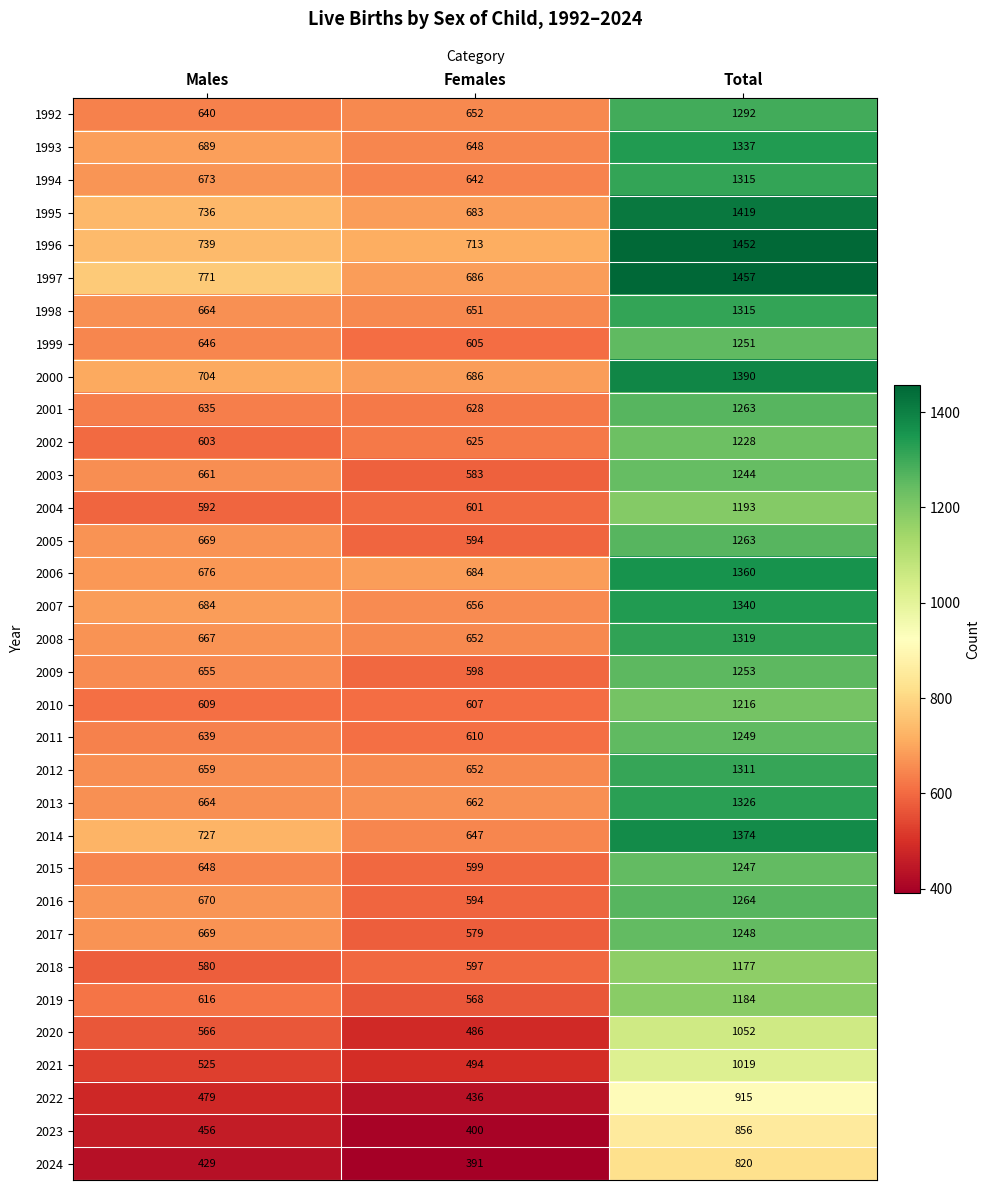

What is the spread (max minus min) of values at Males?

342